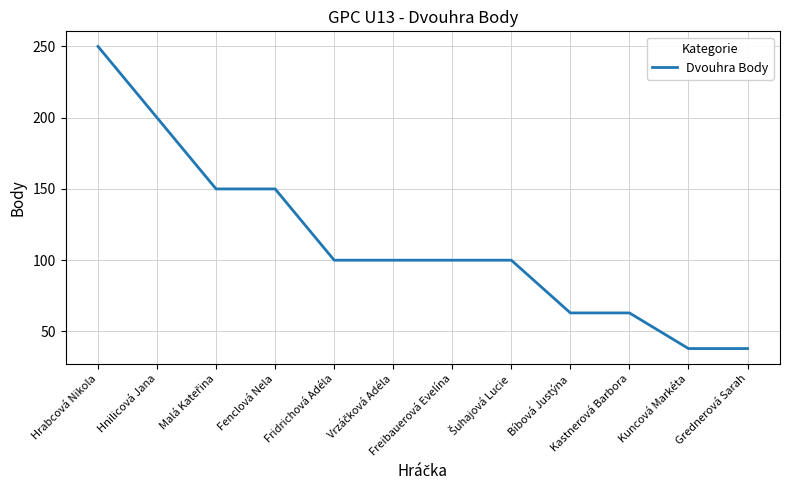

The chart shows a value of 356 at Hrabcová Nikola. True or false?

False